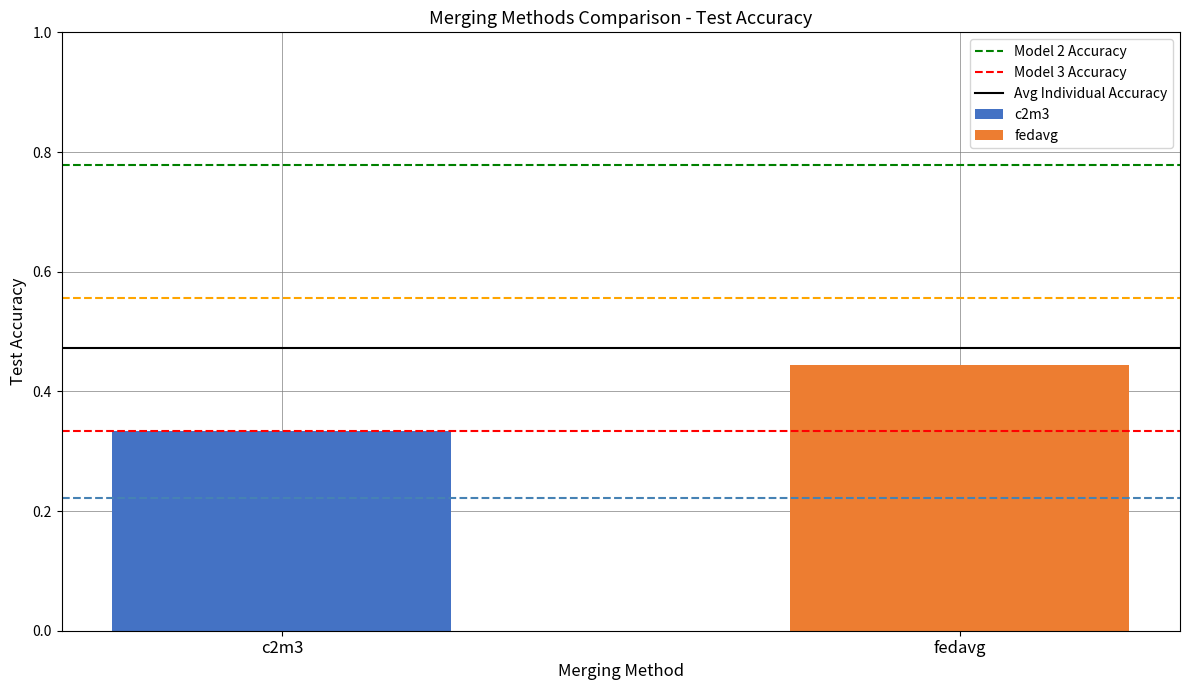

Which series has the largest range (max minus min)?

c2m3